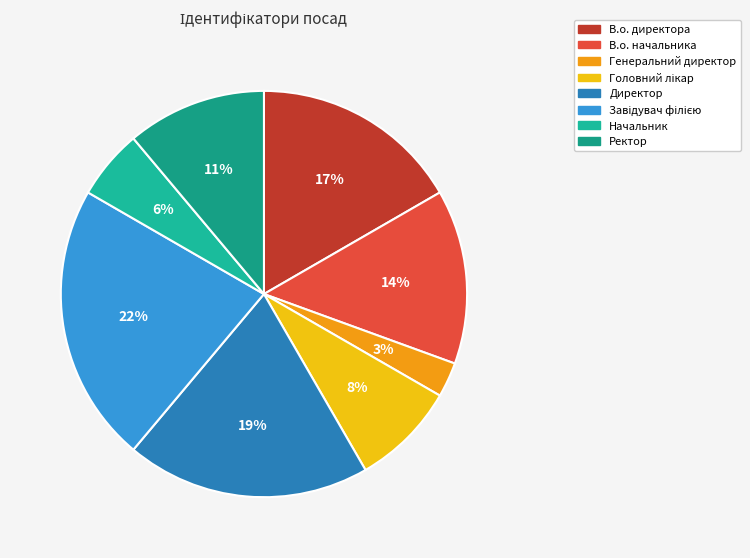

To the nearest percent, what is the combined percentage of Завідувач філією and Головний лікар?

31%